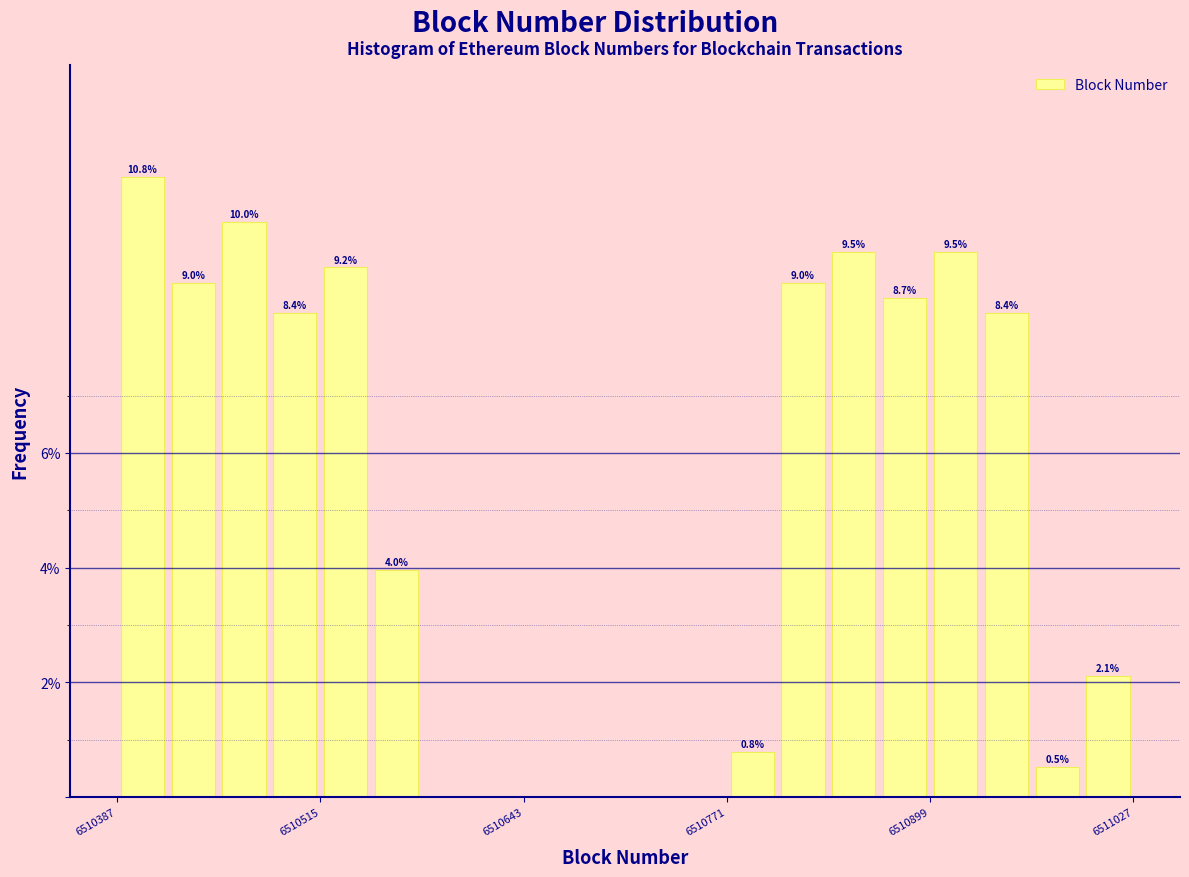

Around what value on the x-axis is the tallest bar? Give the approximate position of its centre, as read against the axis.

6510400